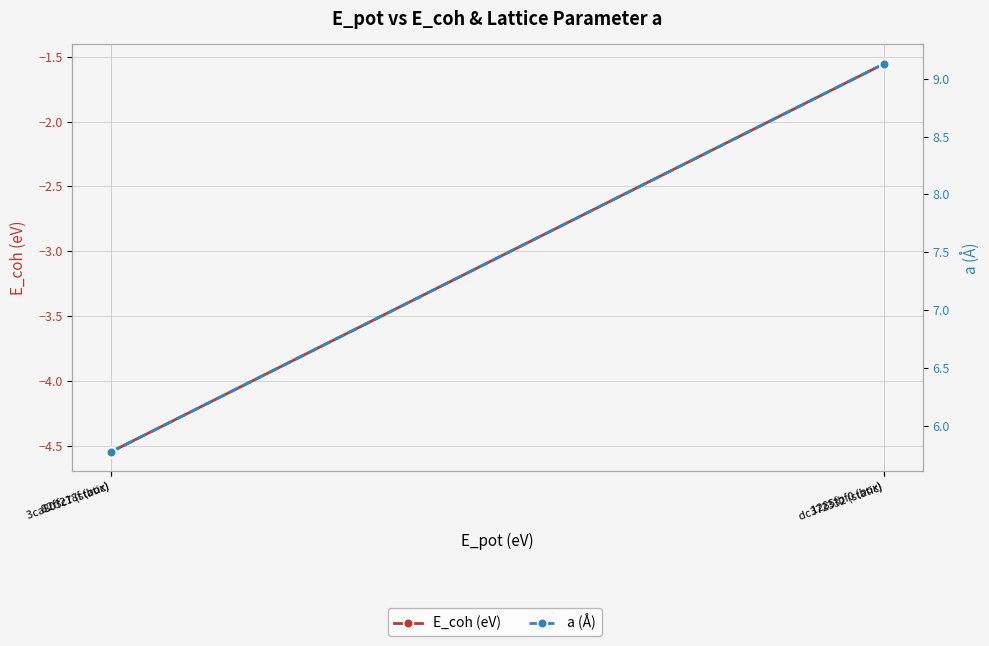

Where is E_coh (eV) nearest to the value -3?

1285fbf0 (box)